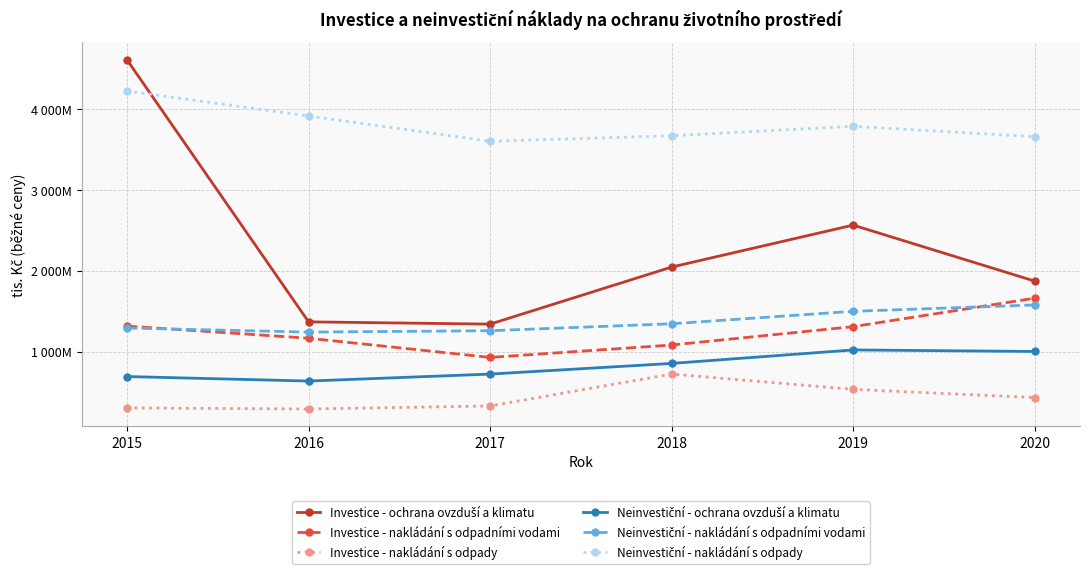

Does the chart have visible grid lines?

Yes